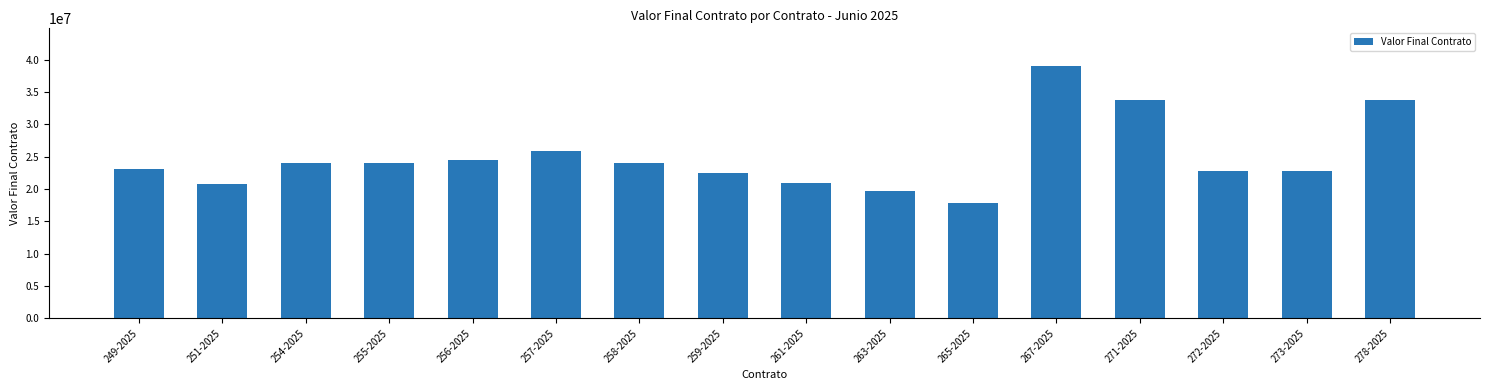

What value does the data have at 254-2025, to the nearest 50?

24000000